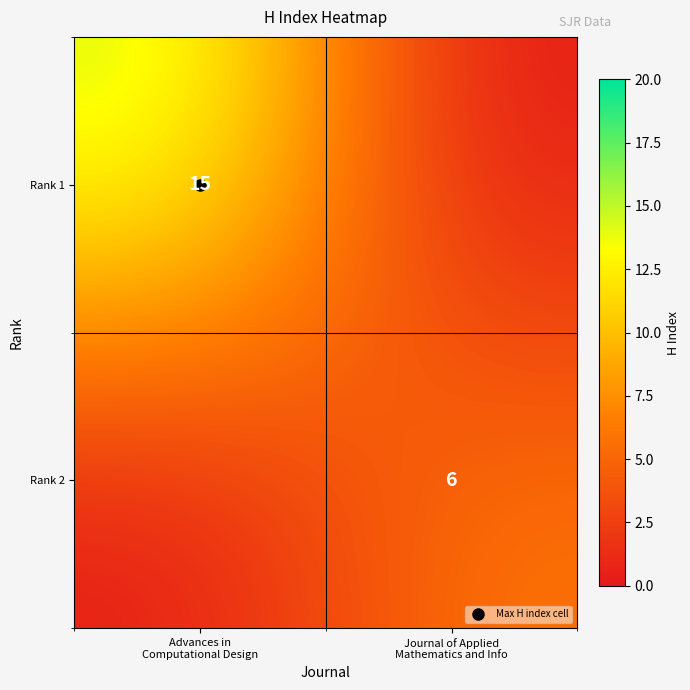

At which label does Rank 1 reach its minimum?

Journal of Applied Mathematics and Info